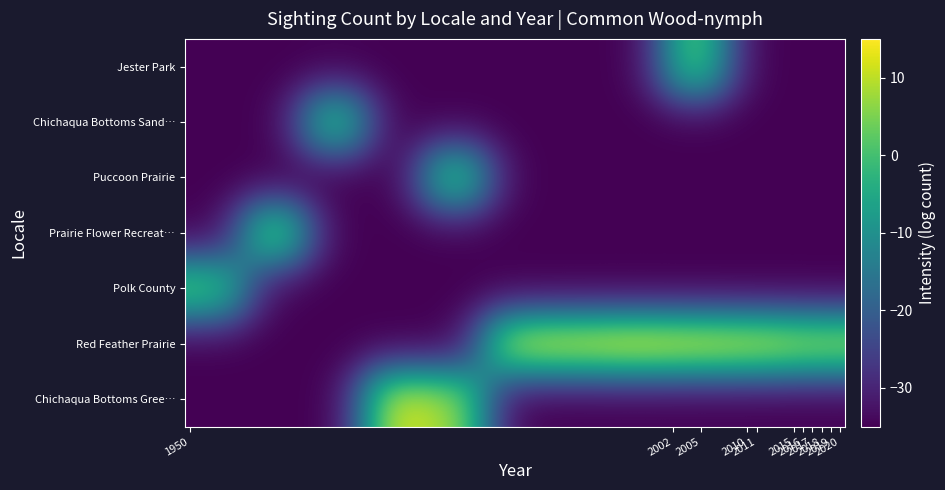

Count the number of categories in the chart.

11